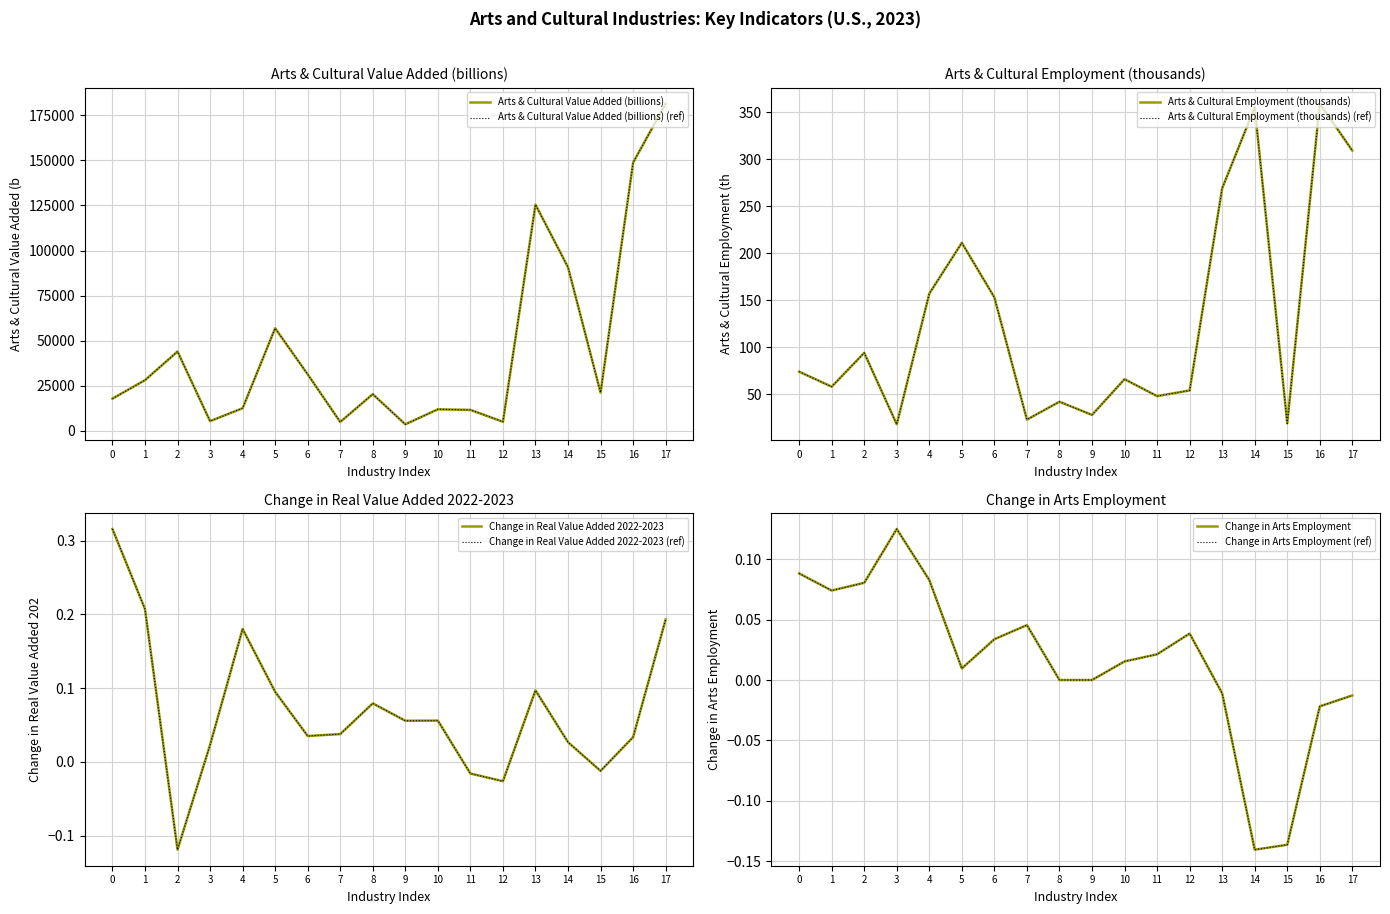

True or false: Arts & Cultural Employment (thousands) and Arts & Cultural Value Added (billions) intersect in this chart.

False